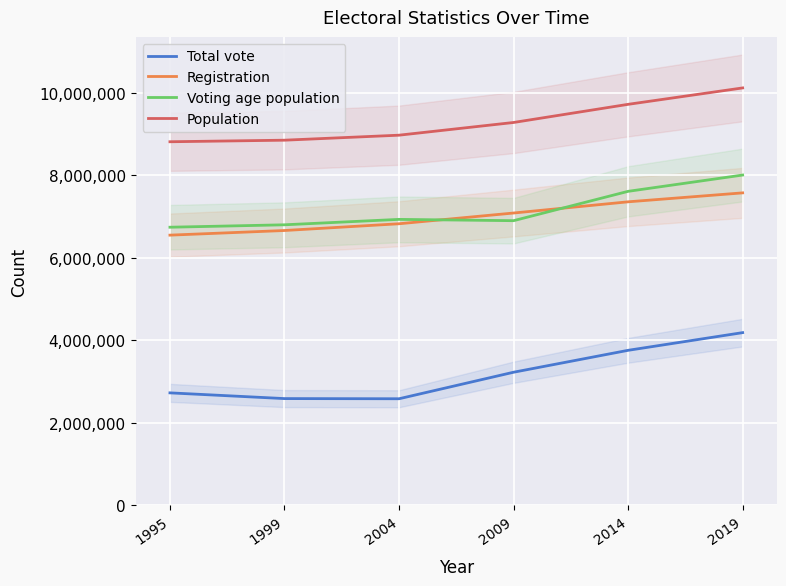

How many data points in Voting age population are less than 6934040?

3